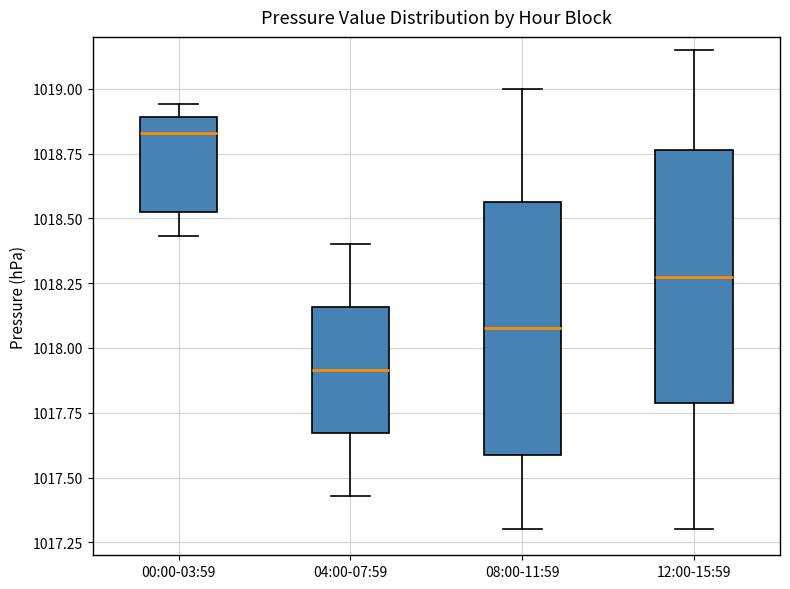

Which box has the highest median line?

00:00-03:59